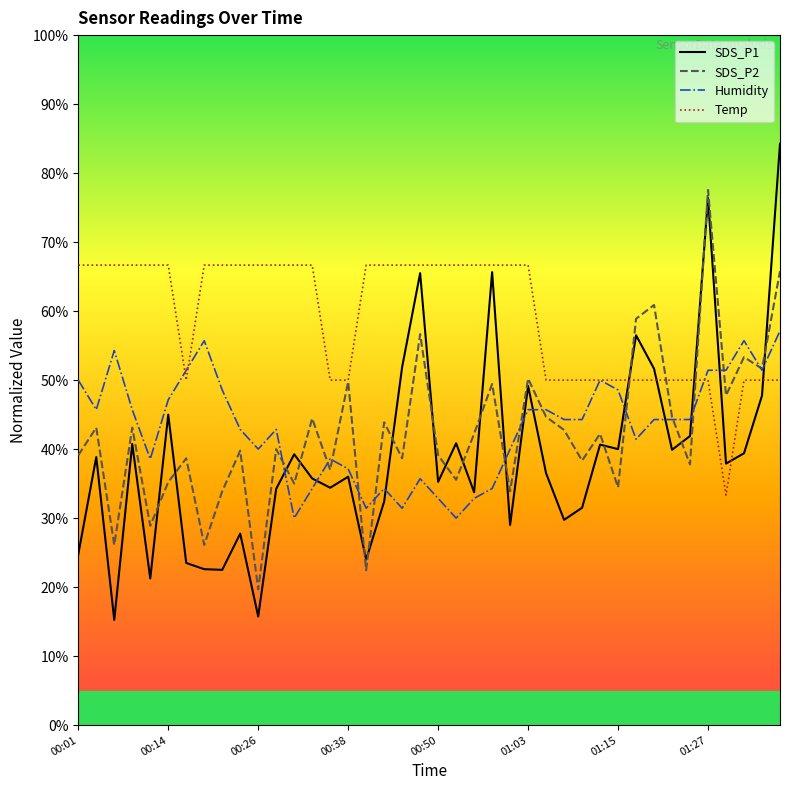

Which series has the largest total across all categories?

Temp